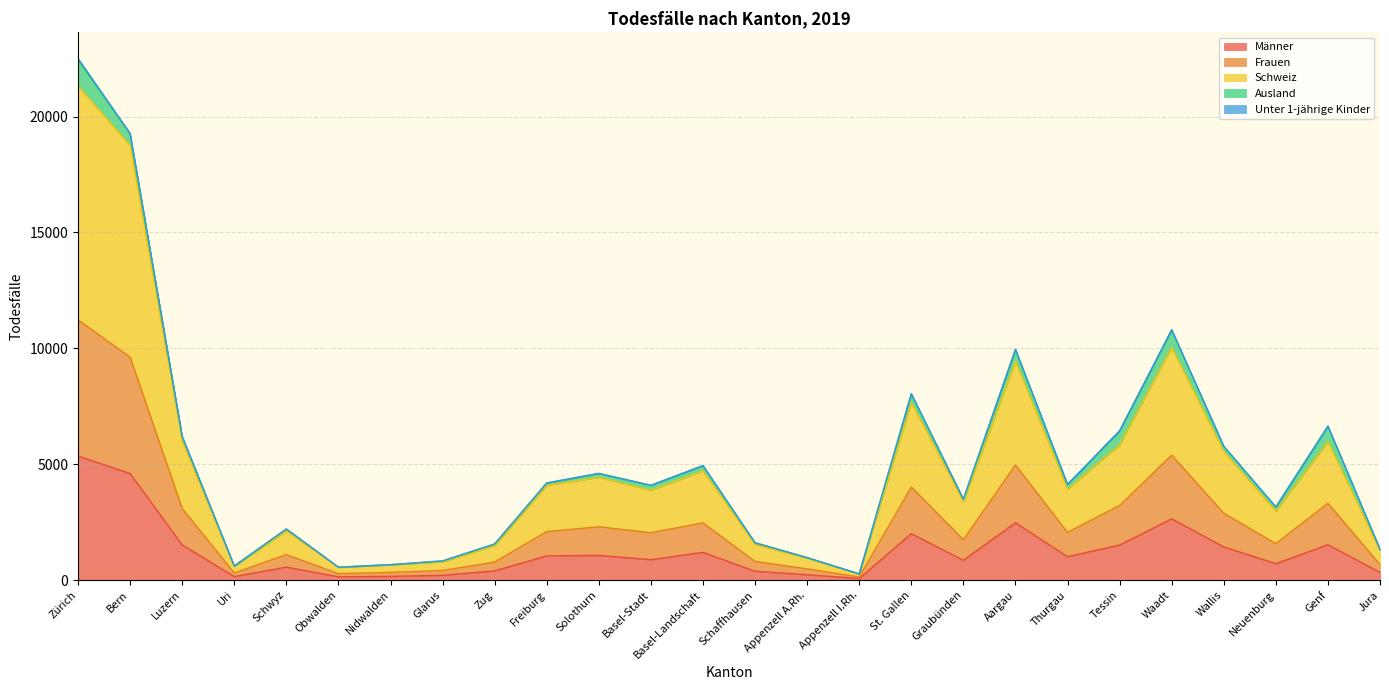

At which category does the chart reach its peak across all series?

Zürich